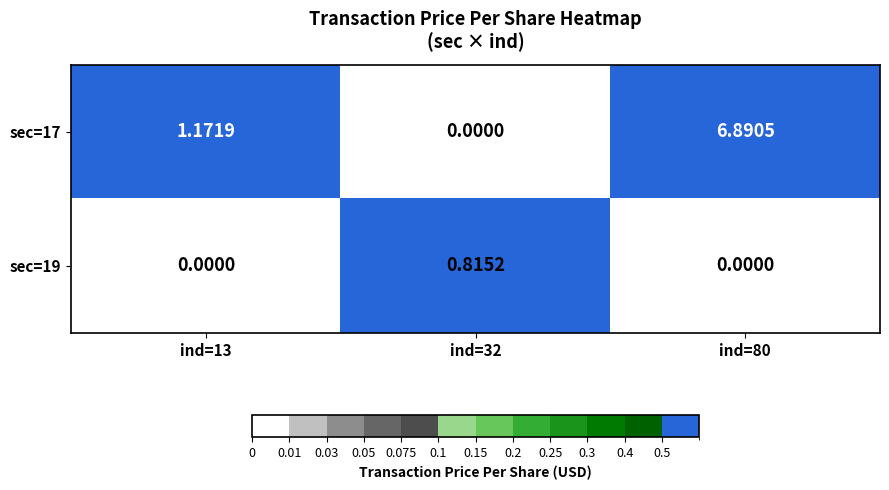

Is the value of sec=17 at ind=80 greater than the value of sec=19 at ind=80?

Yes